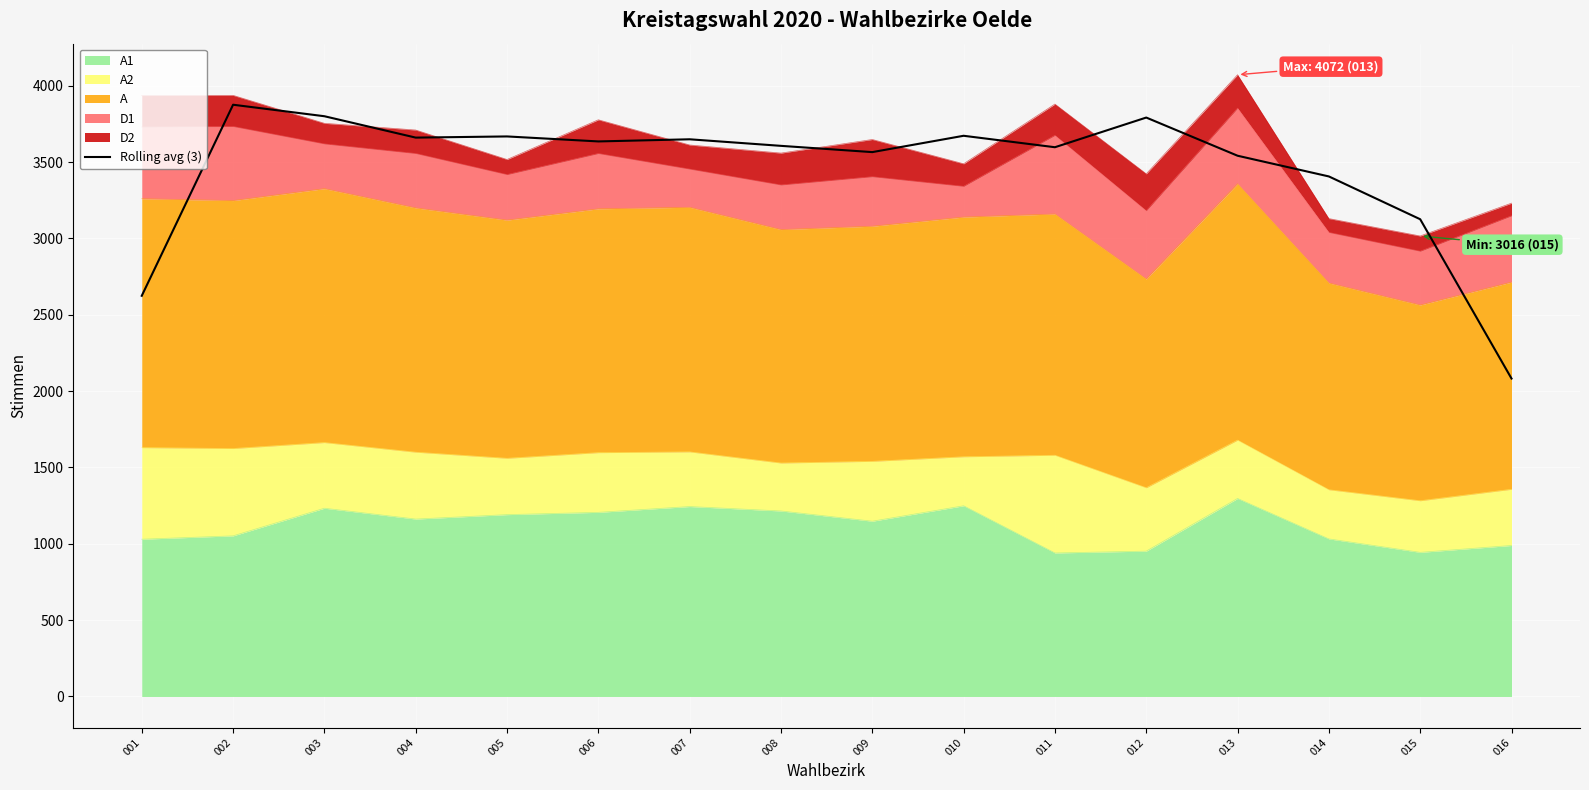

Where does the data first go above 3635?

002